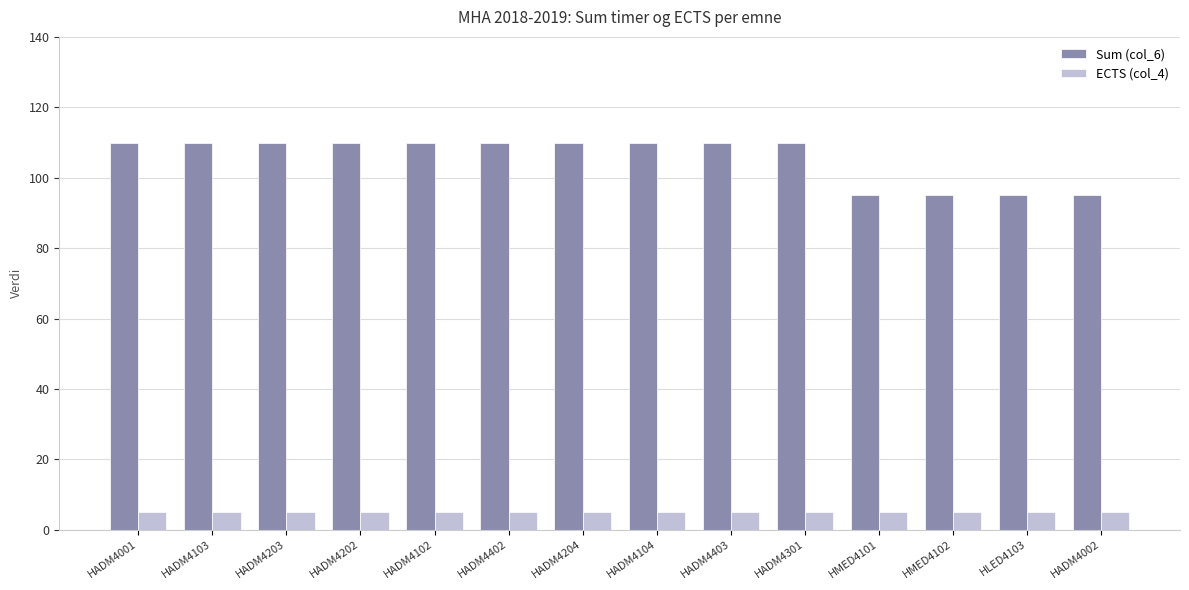

Which series has the largest total across all categories?

Sum (col_6)